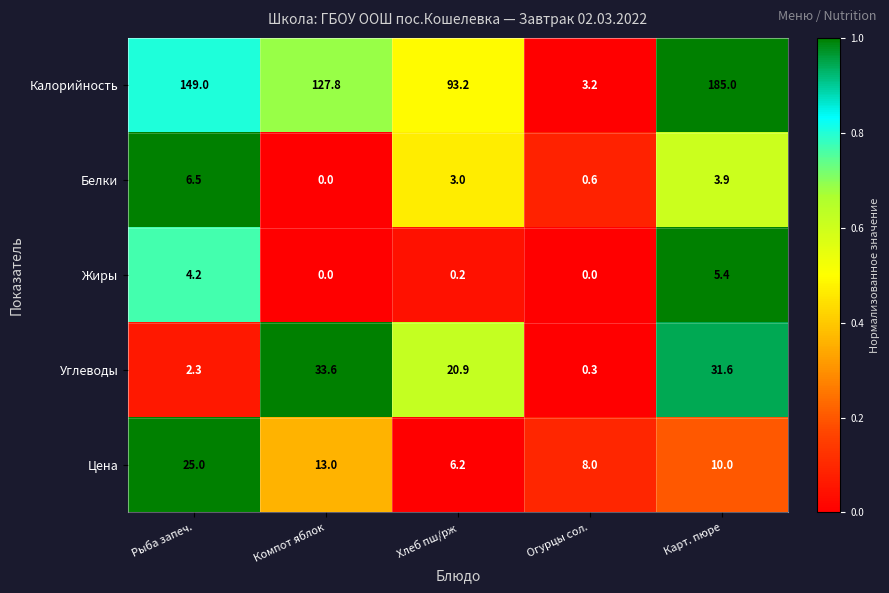

True or false: Углеводы has a value of 33.6 at Компот яблок.

True